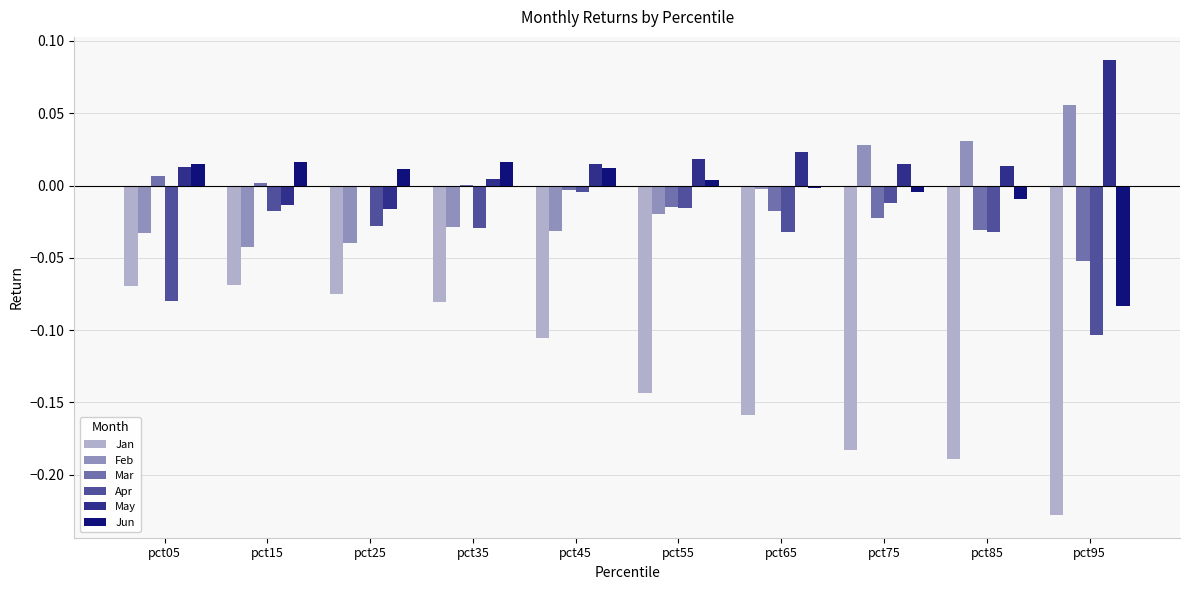

What is the total value across all series at pct95?

-0.3